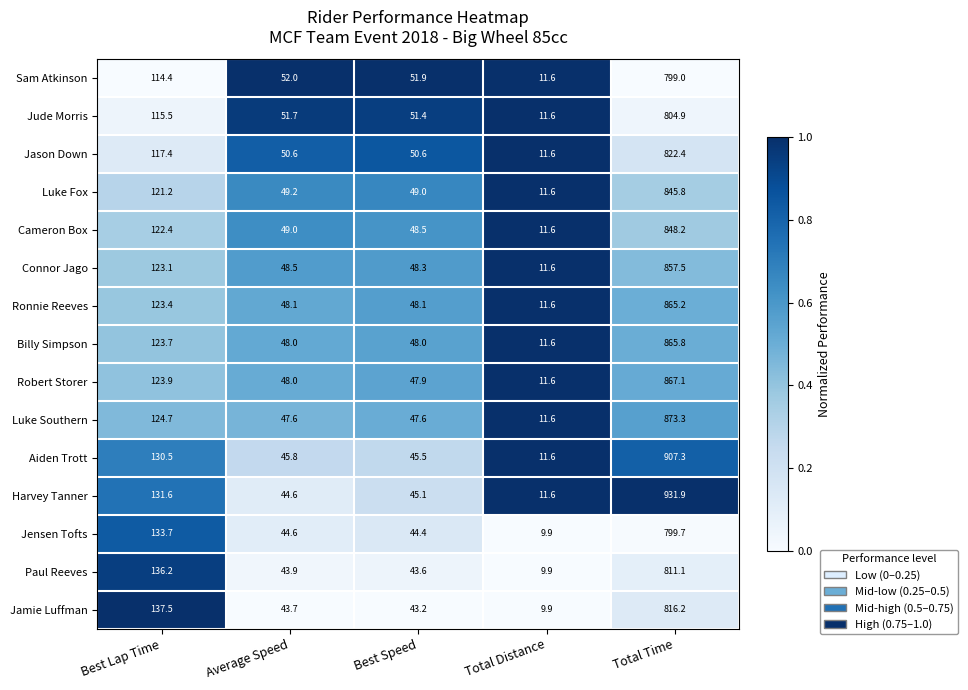

Is it true that Jamie Luffman equals 137.5 at Best Lap Time?

True